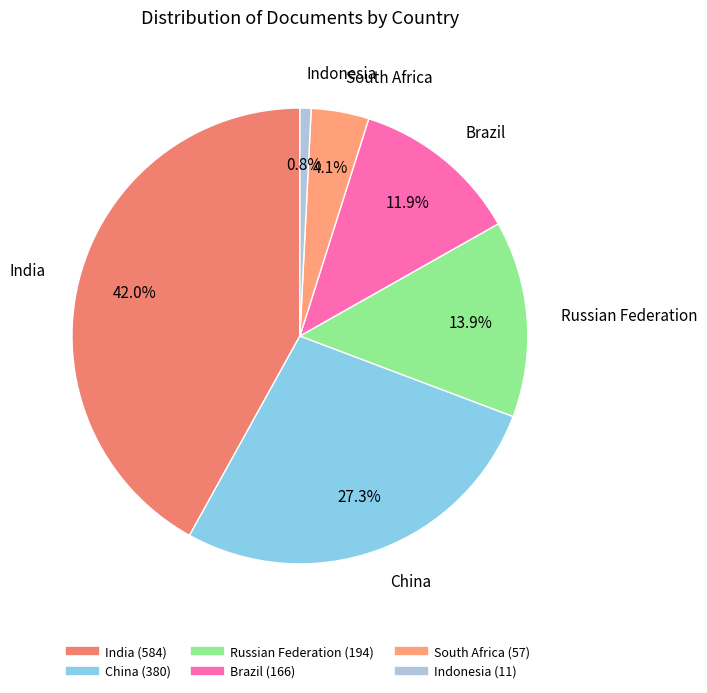

What portion of the pie excludes China?

72.7%